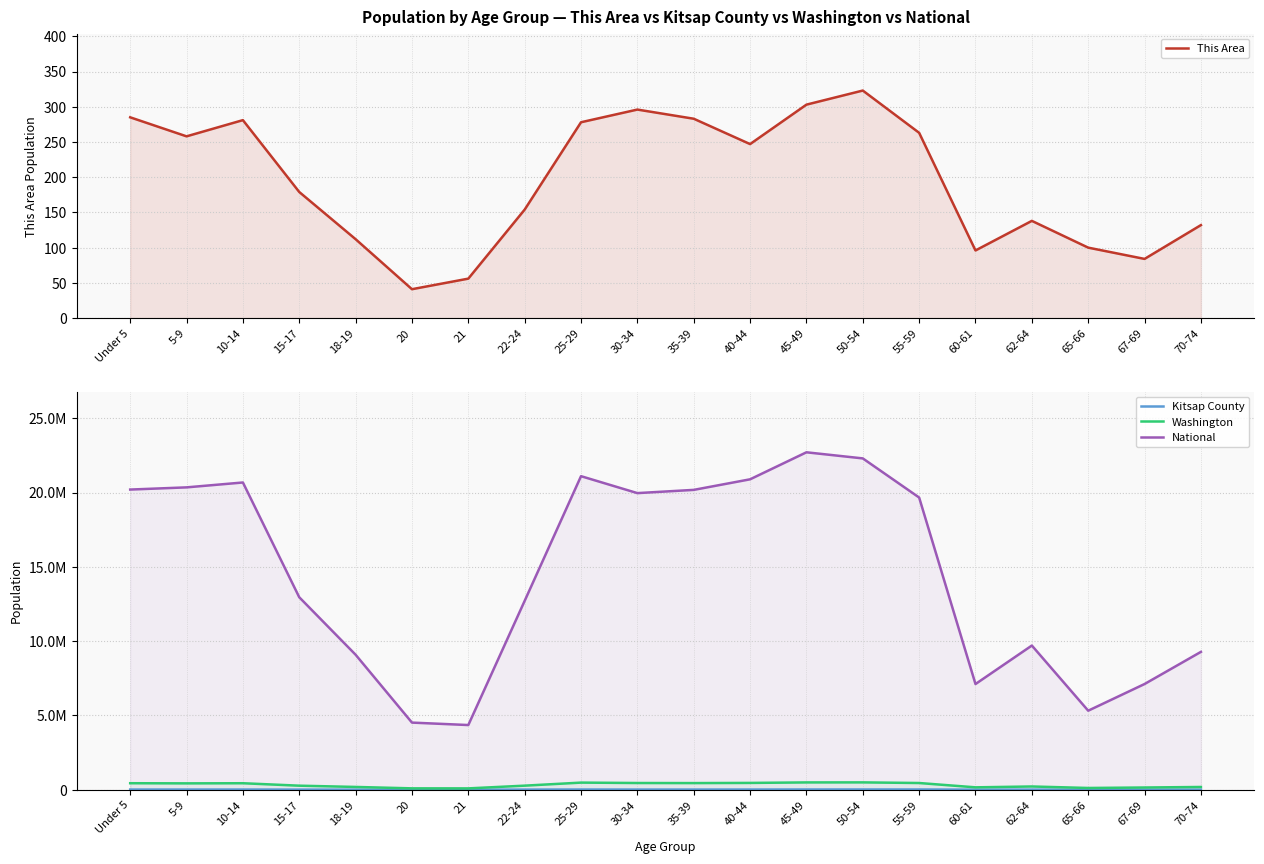

Where does the This Area series first go above 247?

Under 5